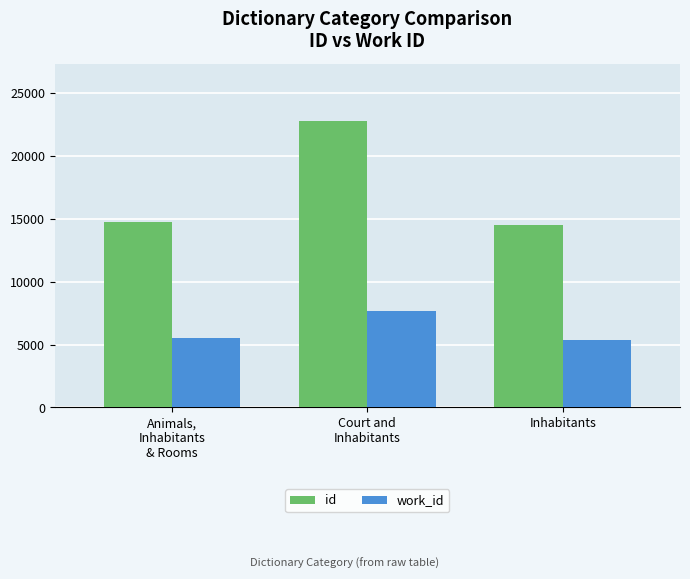

What is the maximum value shown in the chart?

22778